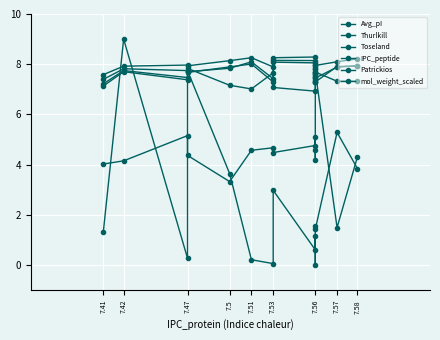

What is the sum of all Avg_pI values?

115.5